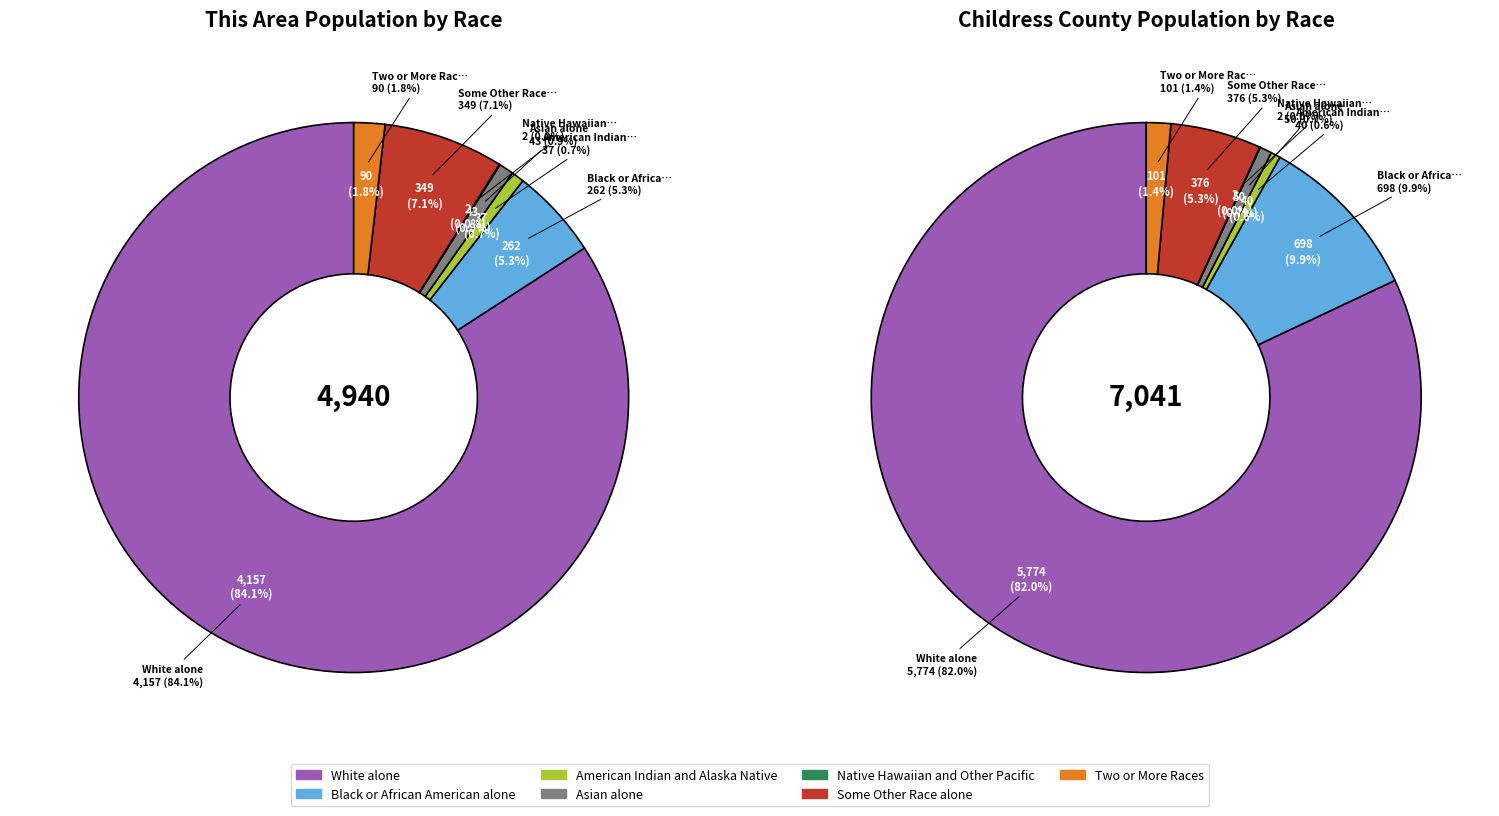

What is the majority slice?

White alone